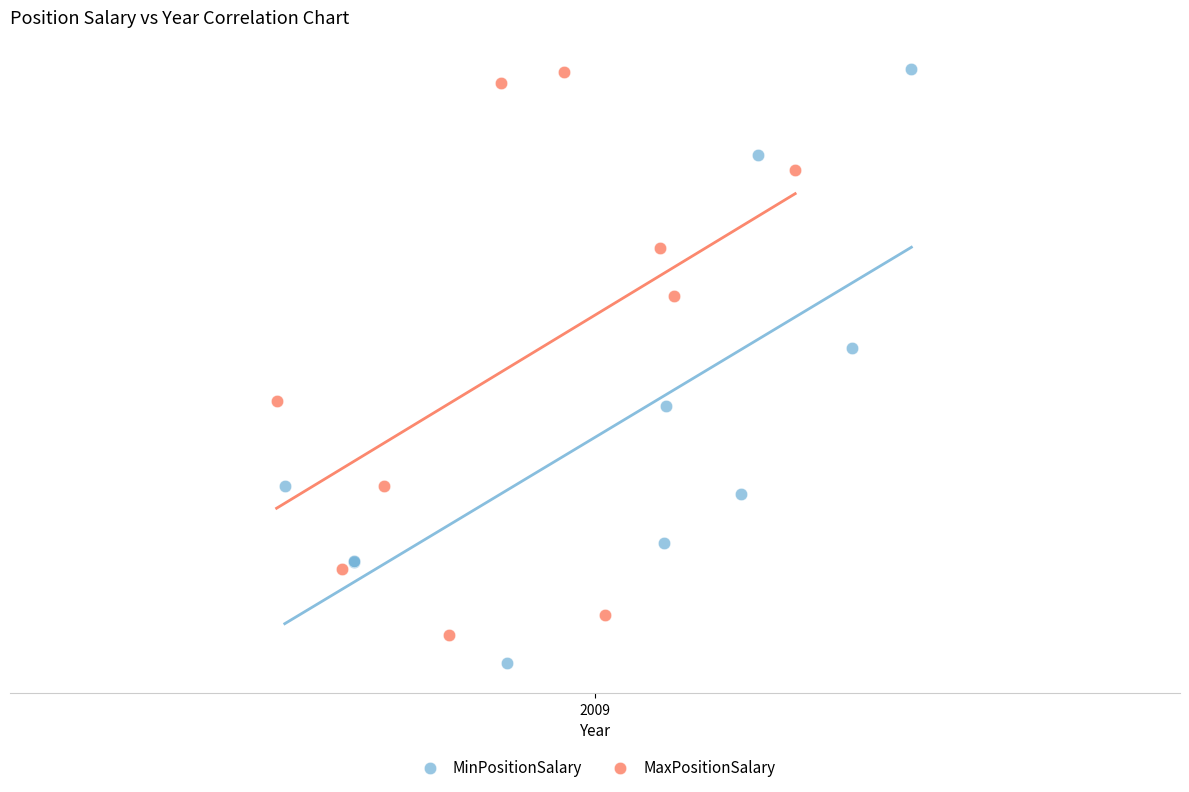

Which series contains the lowest Y value?

MinPositionSalary